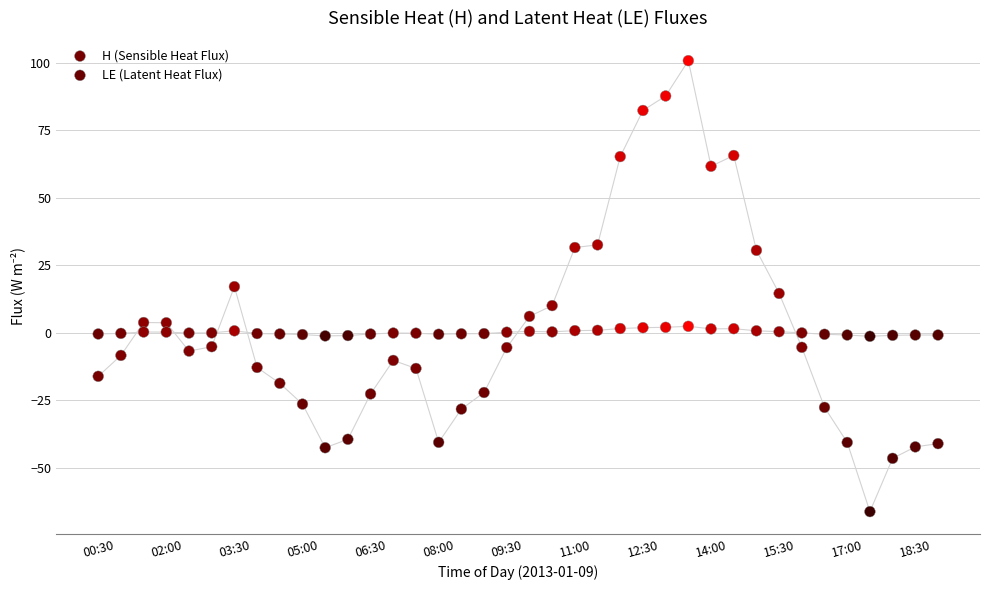

What are all the series names shown in the legend?

H (Sensible Heat Flux), LE (Latent Heat Flux)